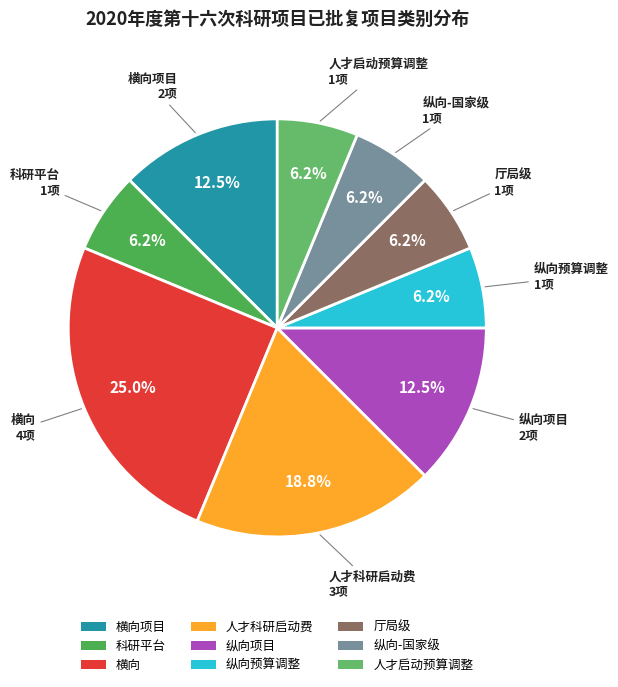

What percentage is the 纵向-国家级 slice, to the nearest percent?

6%